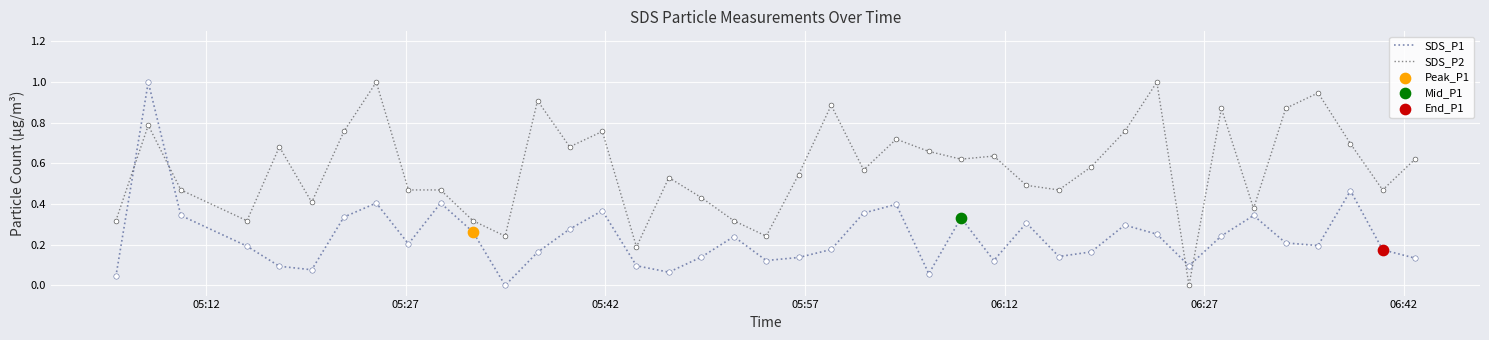

Which series has the largest total across all categories?

SDS_P2